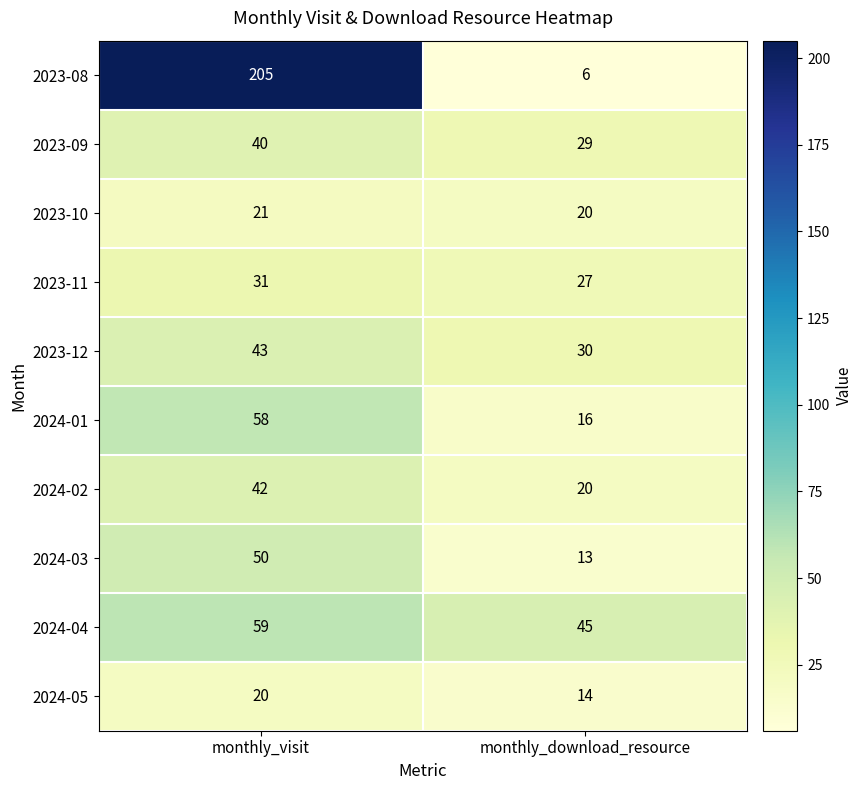

Where is 2023-08 nearest to the value 105?

monthly_download_resource